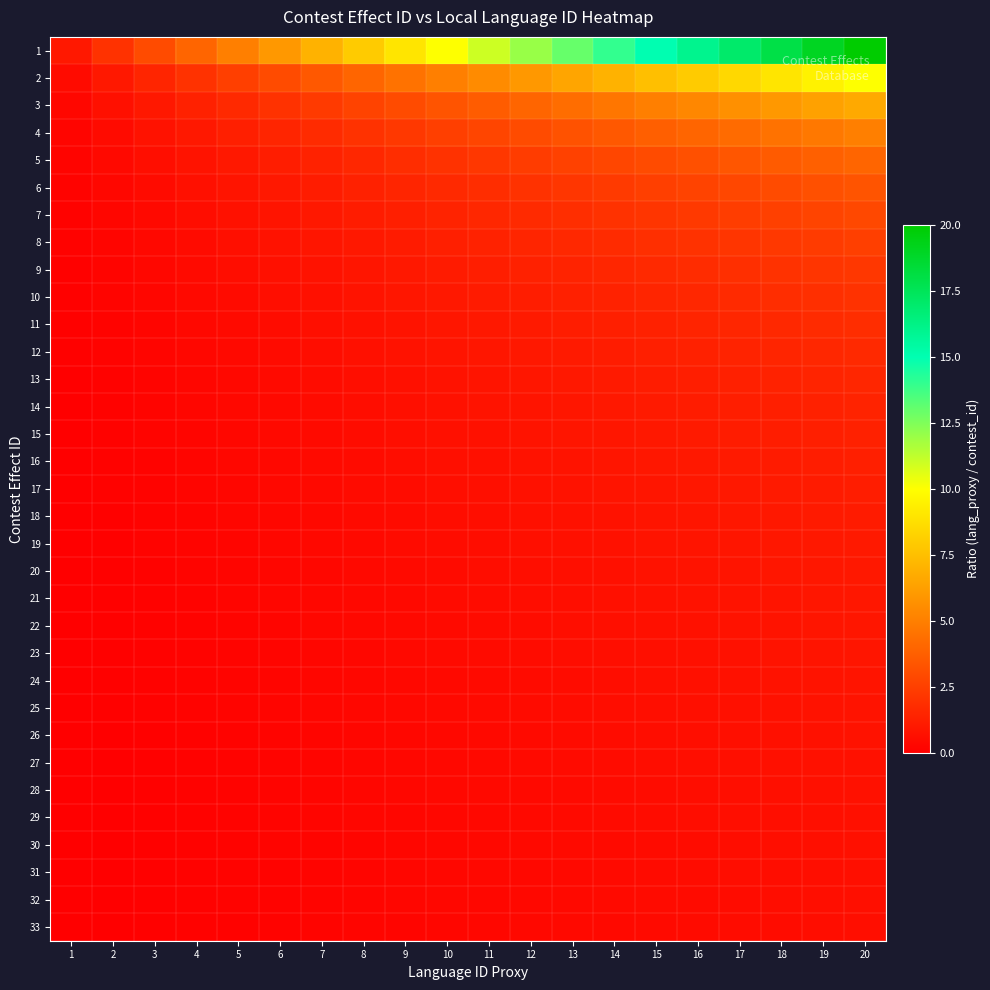

What is the greatest value displayed?

20.0